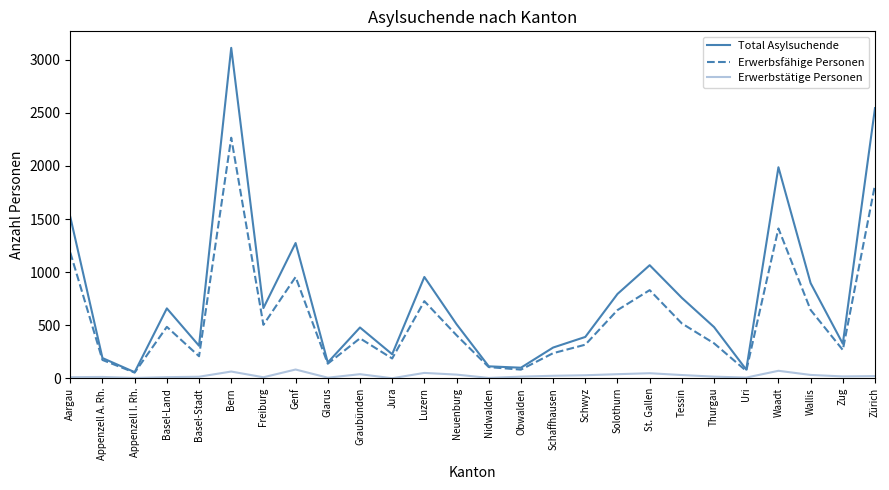

Where is Total Asylsuchende nearest to the value 1585?

Aargau